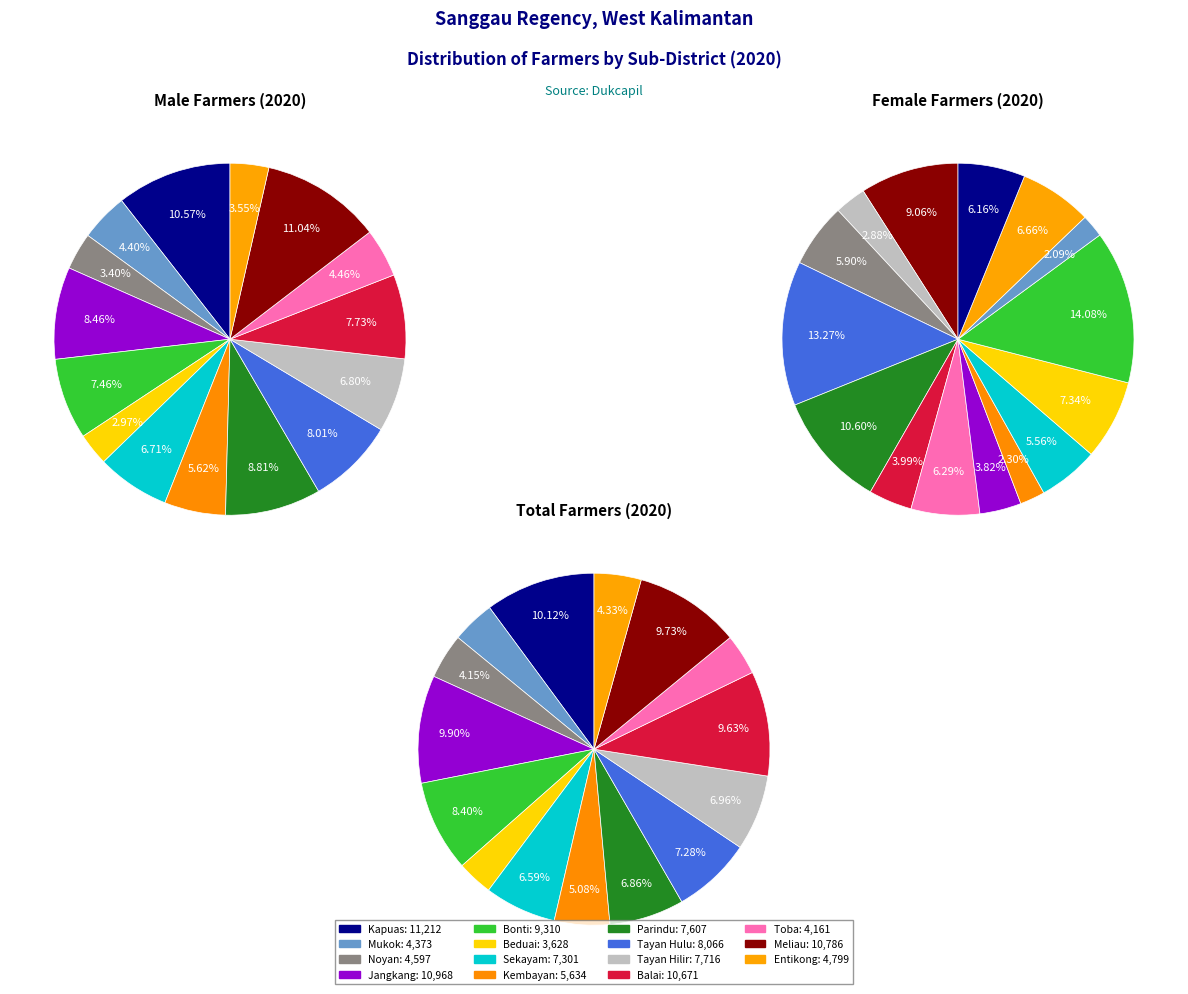

The Sekayam slice represents 7% of the pie. True or false?

True